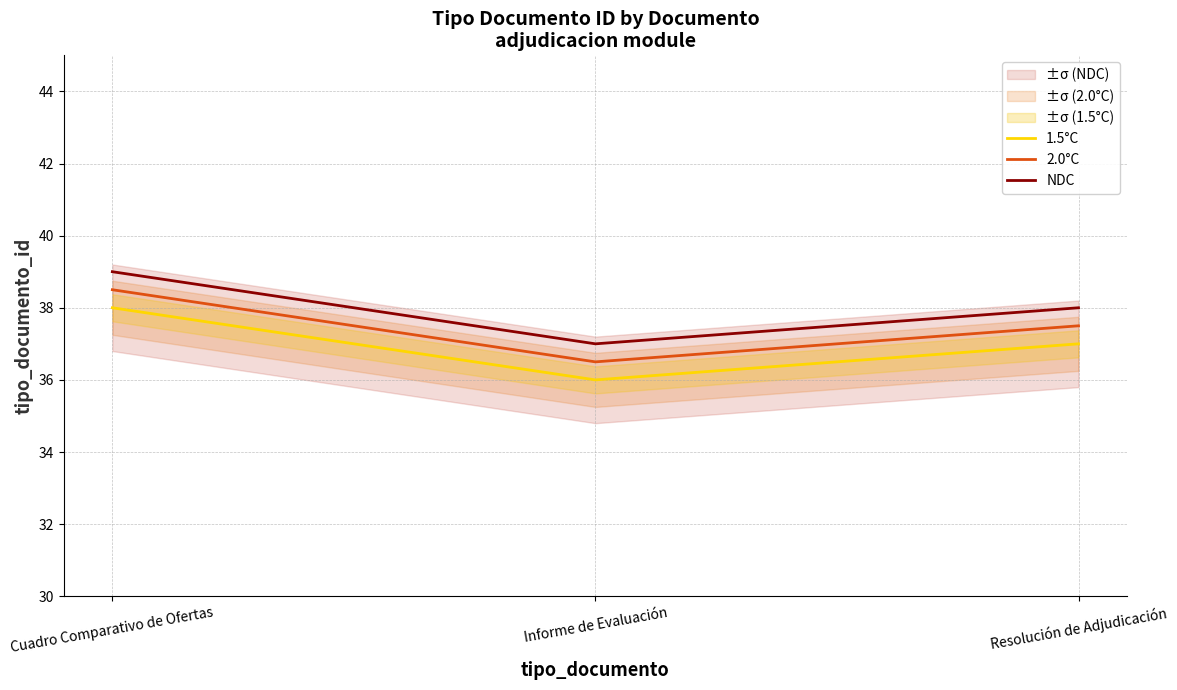

Where is NDC nearest to the value 38?

Resolución de Adjudicación